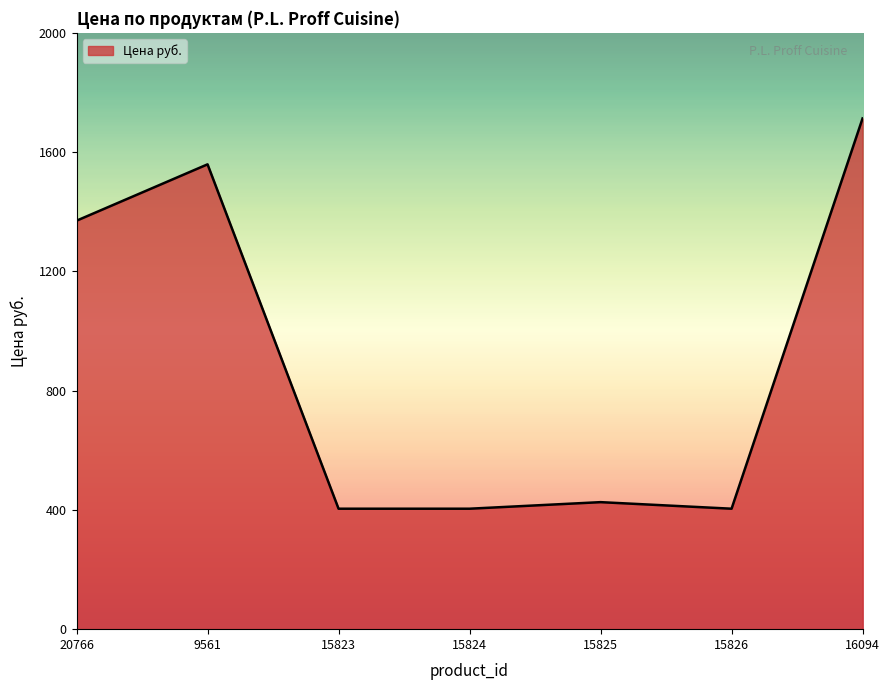

Where is the data nearest to the value 1058?

20766